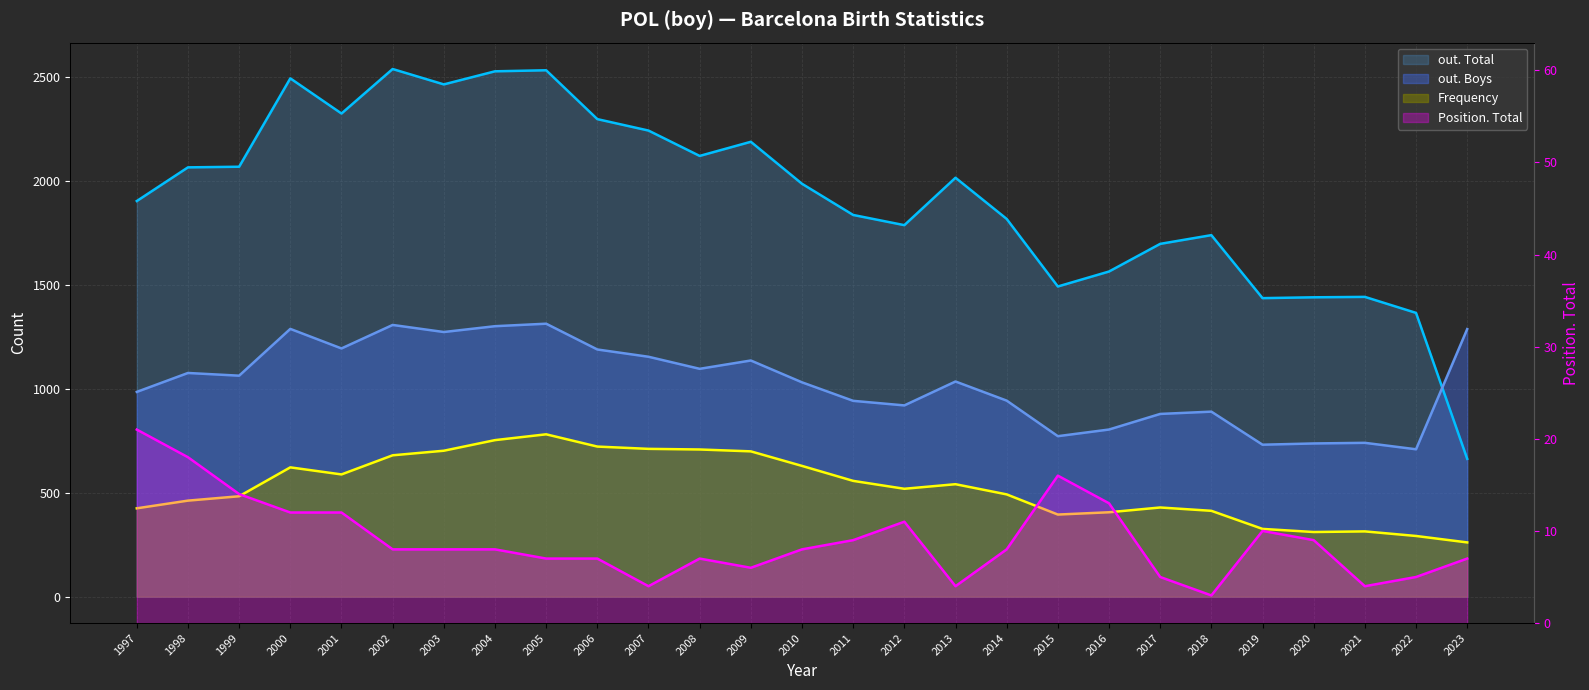

What is the difference between the highest and lowest values at 2020?

1431